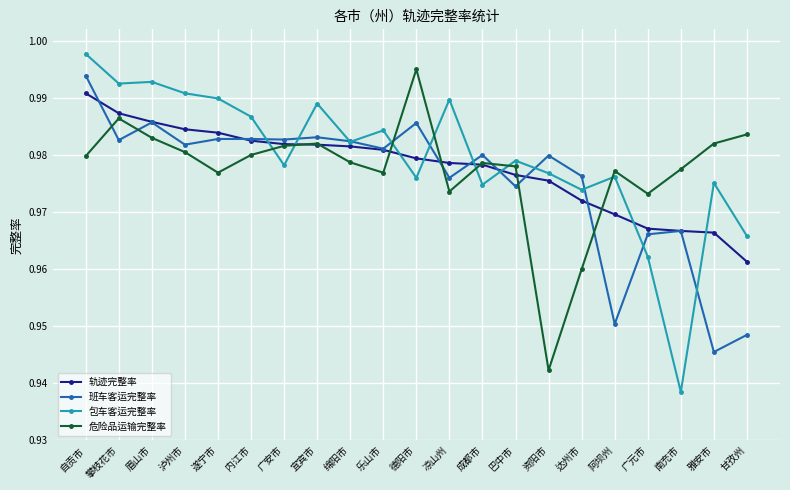

How many interior local valleys does the 危险品运输完整率 series have?

5